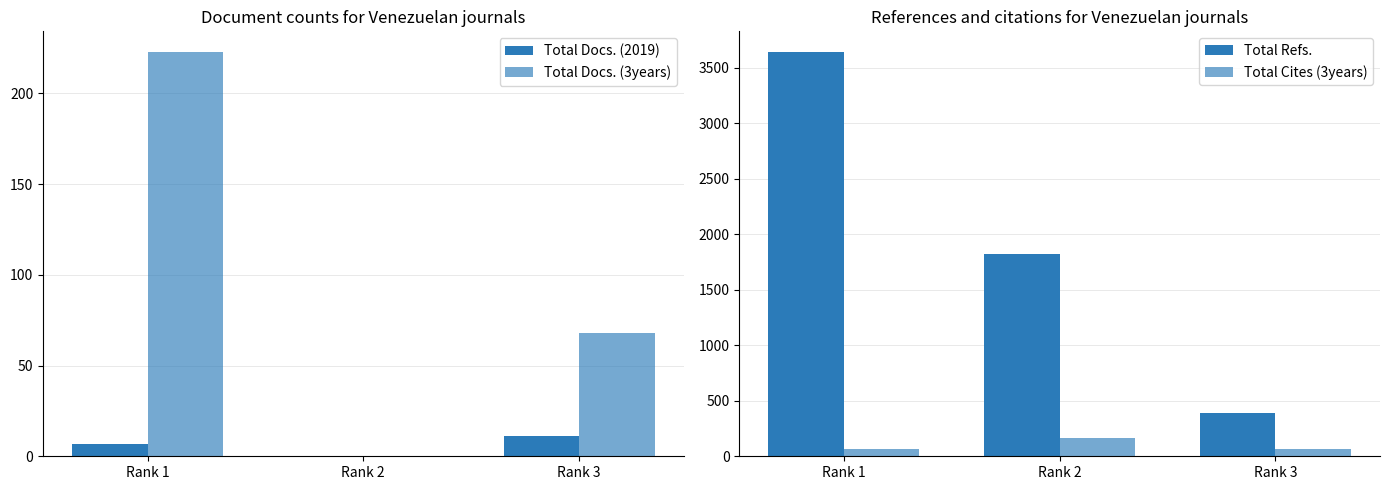

What is the approximate value of Total Cites (3years) at Rank 3?

62